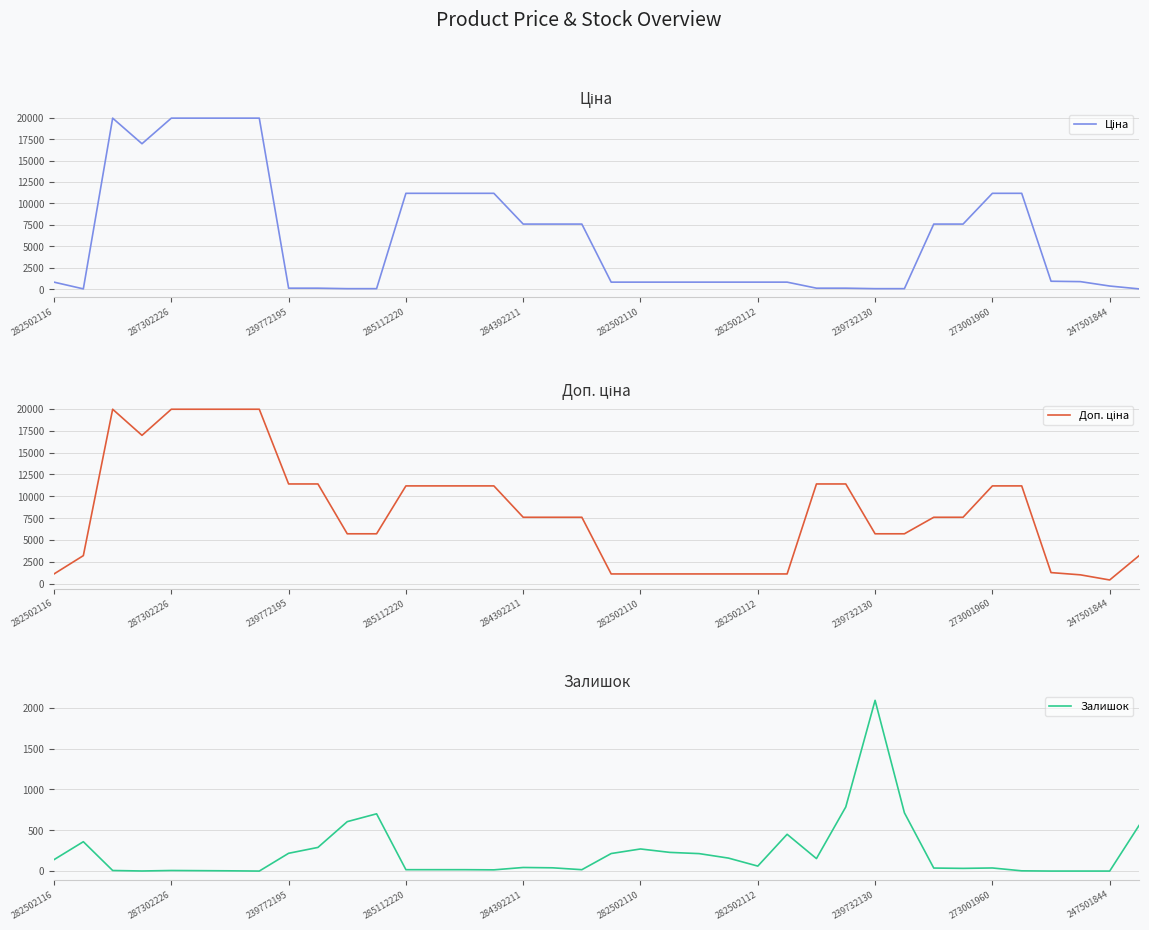

Is it true that Ціна equals 1293.0 at 282502112?

False